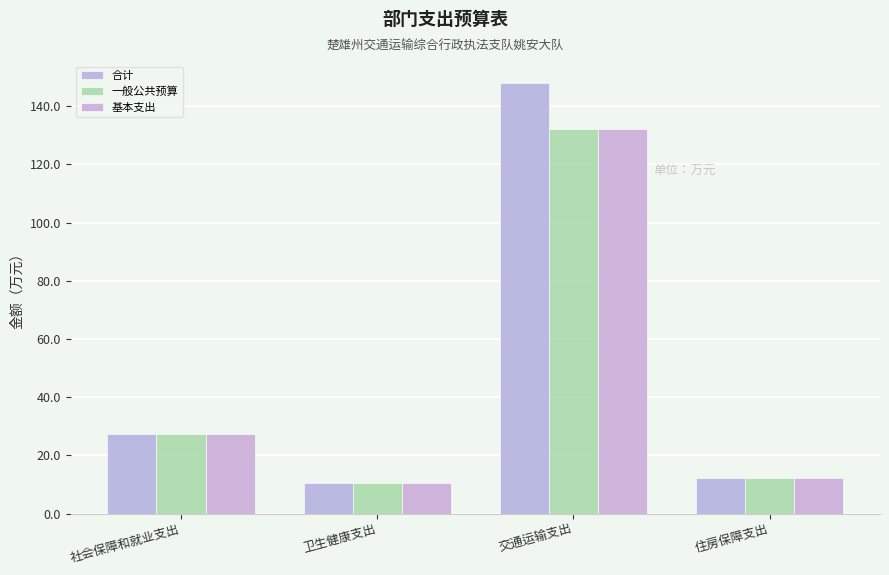

What are all the series names shown in the legend?

合计, 一般公共预算, 基本支出